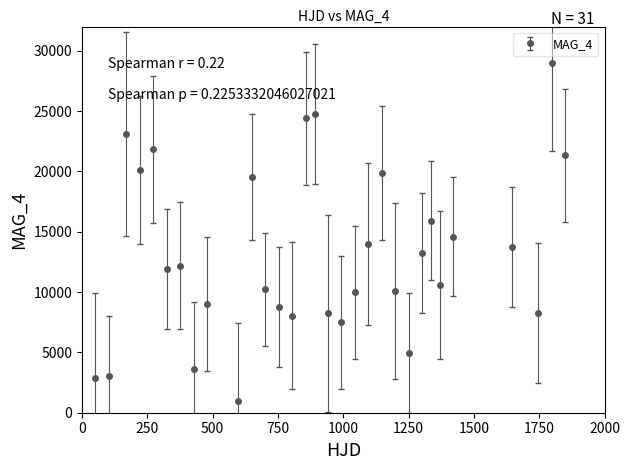

True or false: there are more than 1 points higher than both neighbors.

True